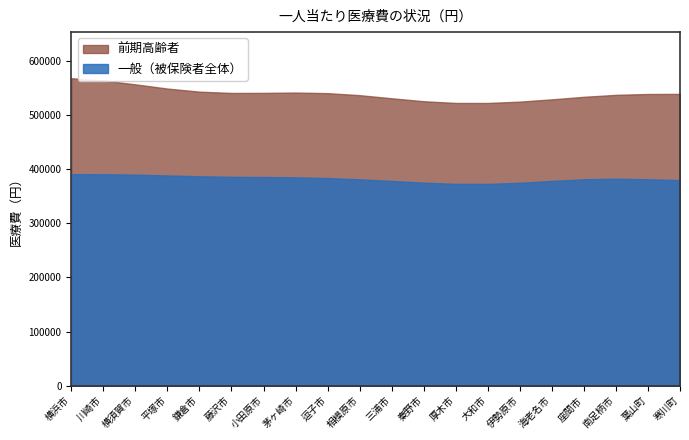

True or false: 一般（被保険者全体） has more than 0 interior local peaks.

True